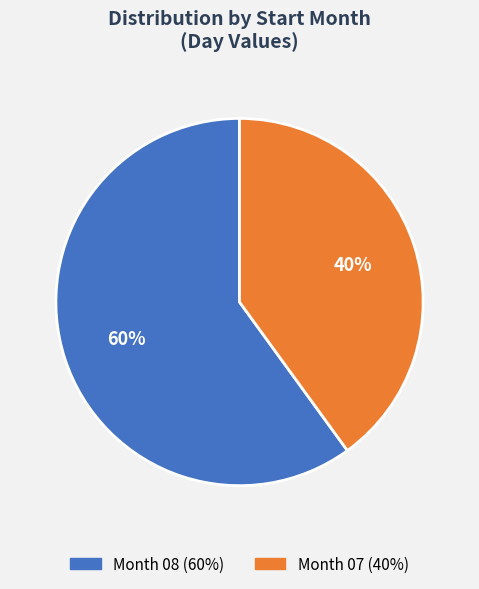

Is there any slice that represents more than half of the pie?

Yes